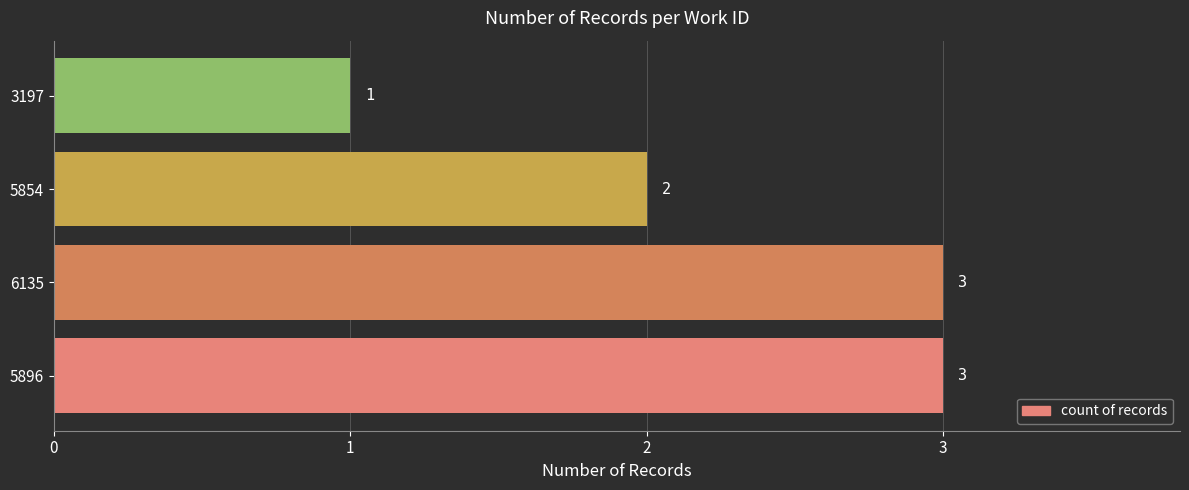

Approximately how many times larger is the value at 5896 compared to 3197?

3.0